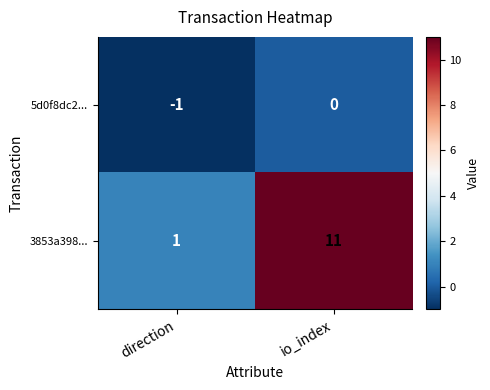

Count the number of data series in this chart.

2